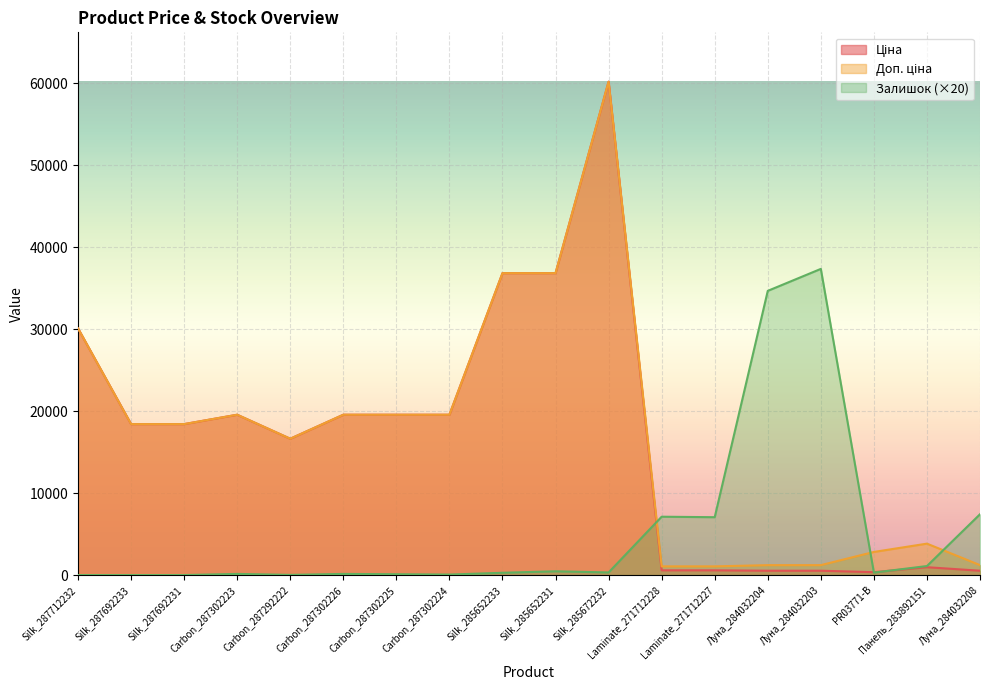

Where is the first local minimum for Залишок?

Carbon_287292222